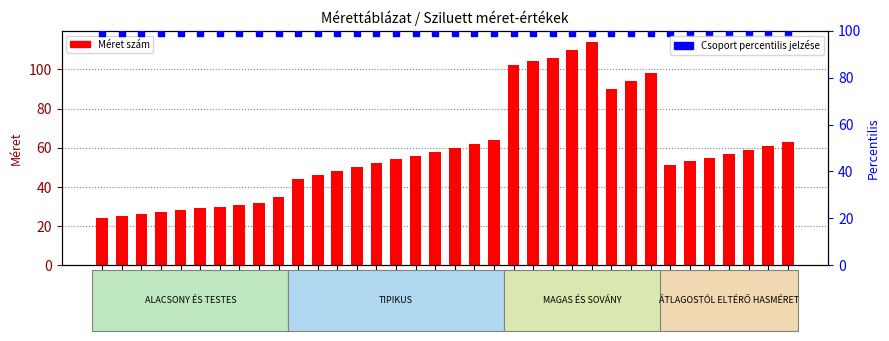

At which category is the sum across all series the highest?

114